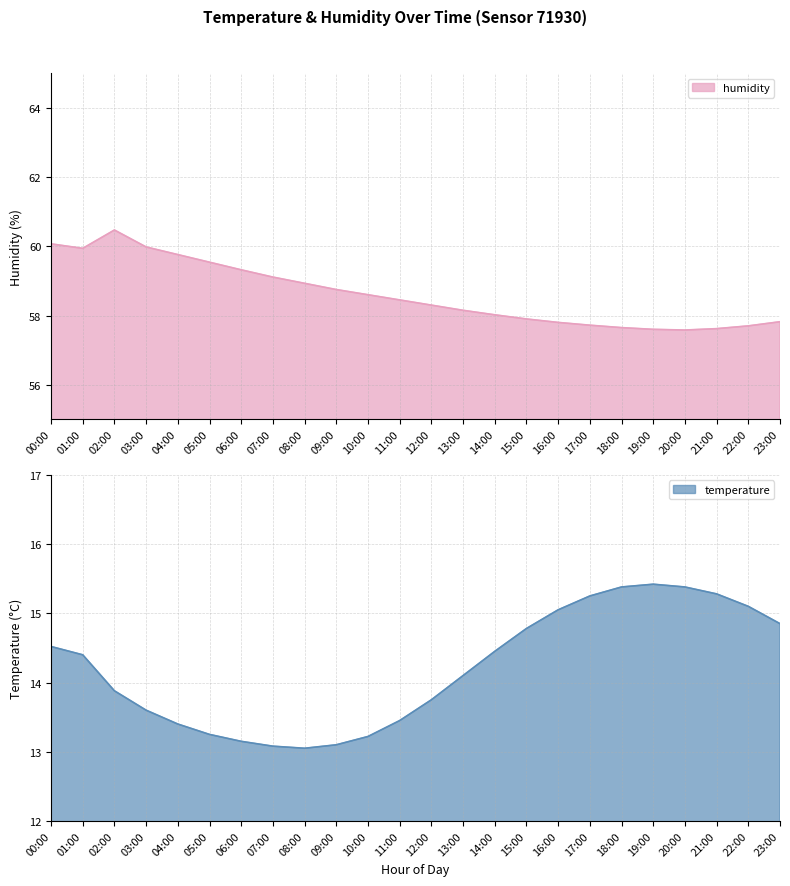

At which category is the sum across all series the highest?

00:00